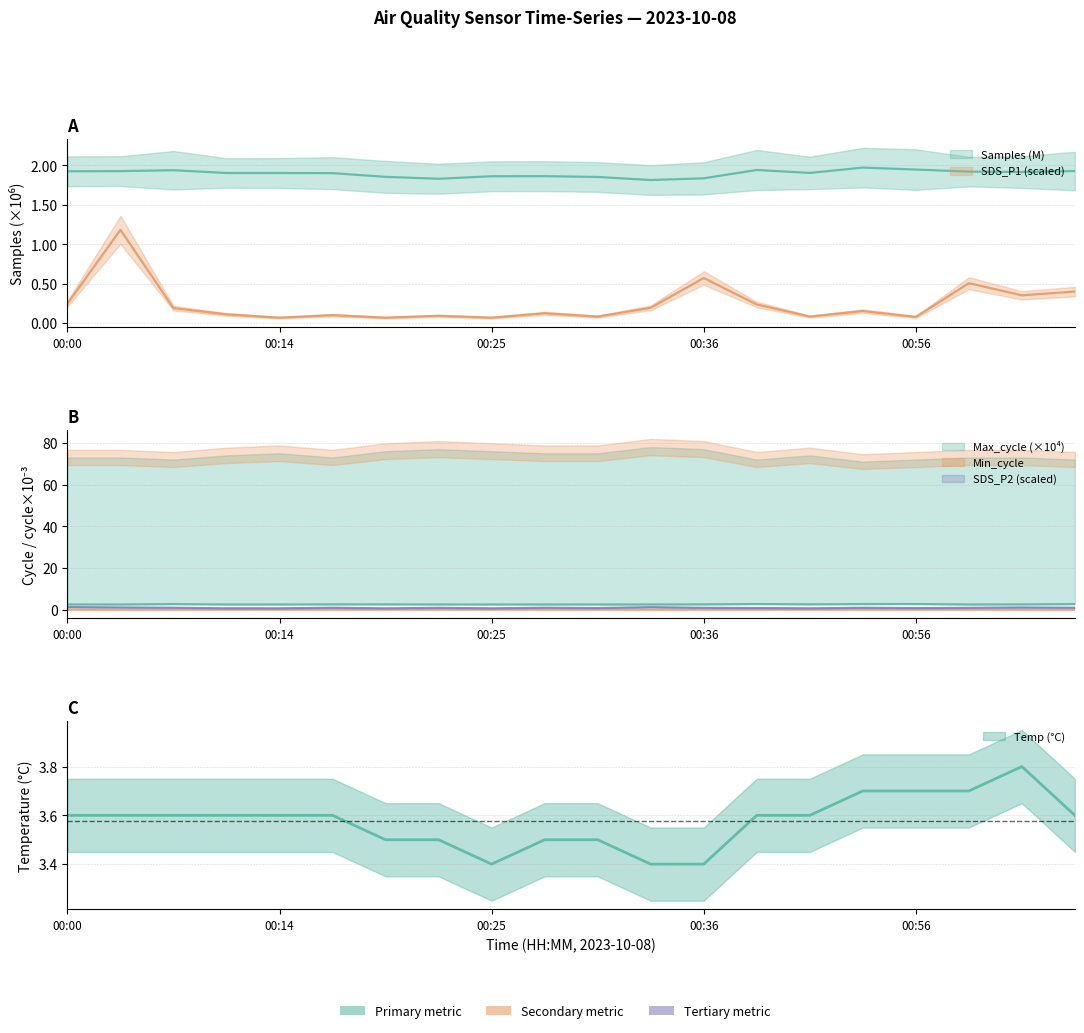

How many interior local valleys does the SDS_P1 series have?

7